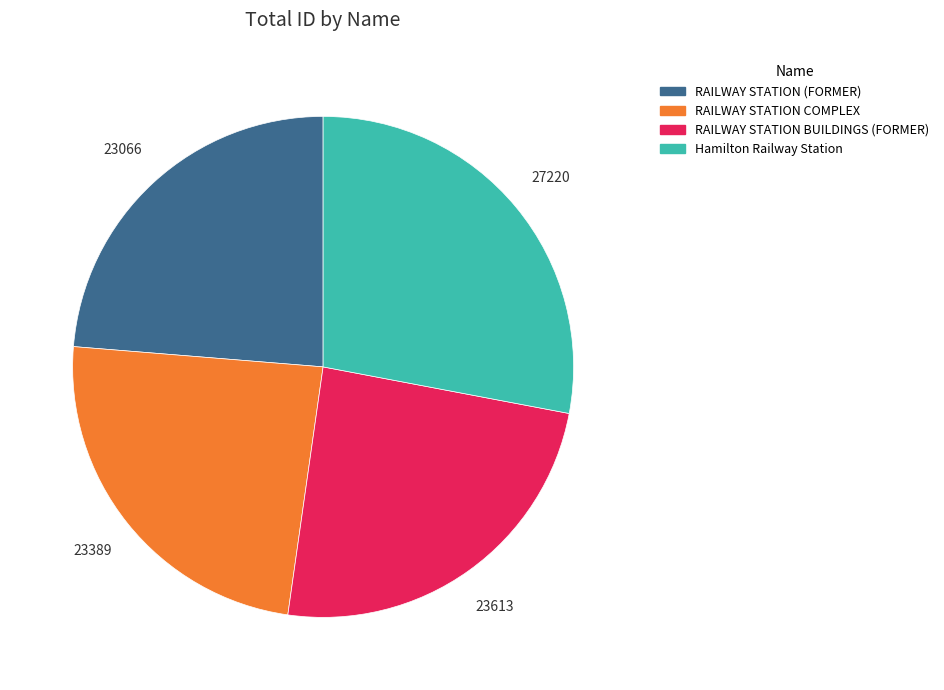

The RAILWAY STATION COMPLEX slice represents 24% of the pie. True or false?

True